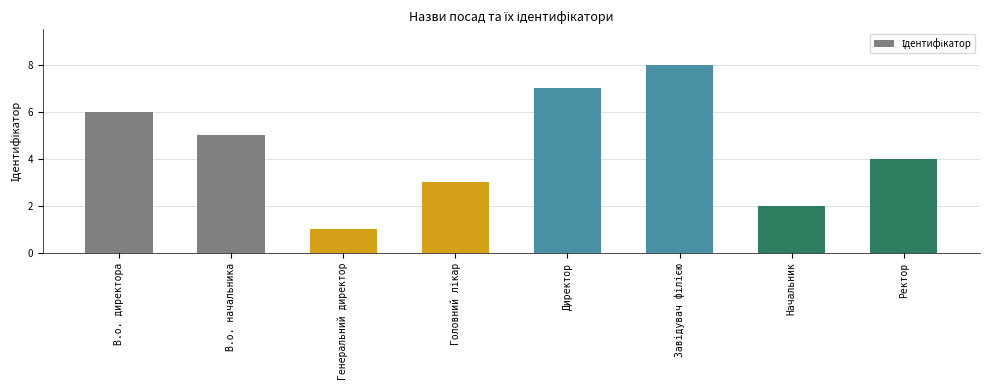

The chart shows a value of 0 at Генеральний директор. True or false?

False